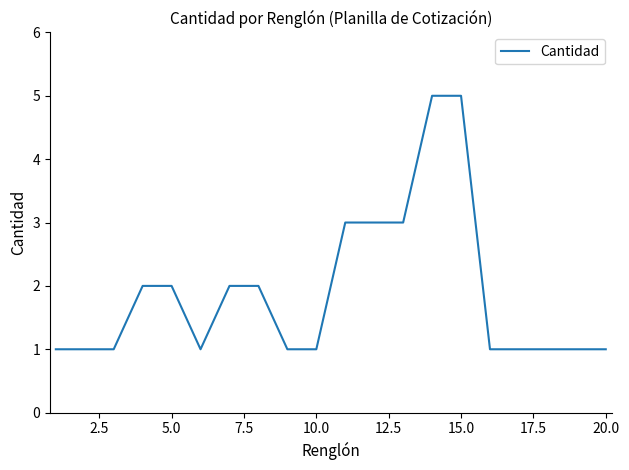

Is this an area chart (filled region under the line)?

No